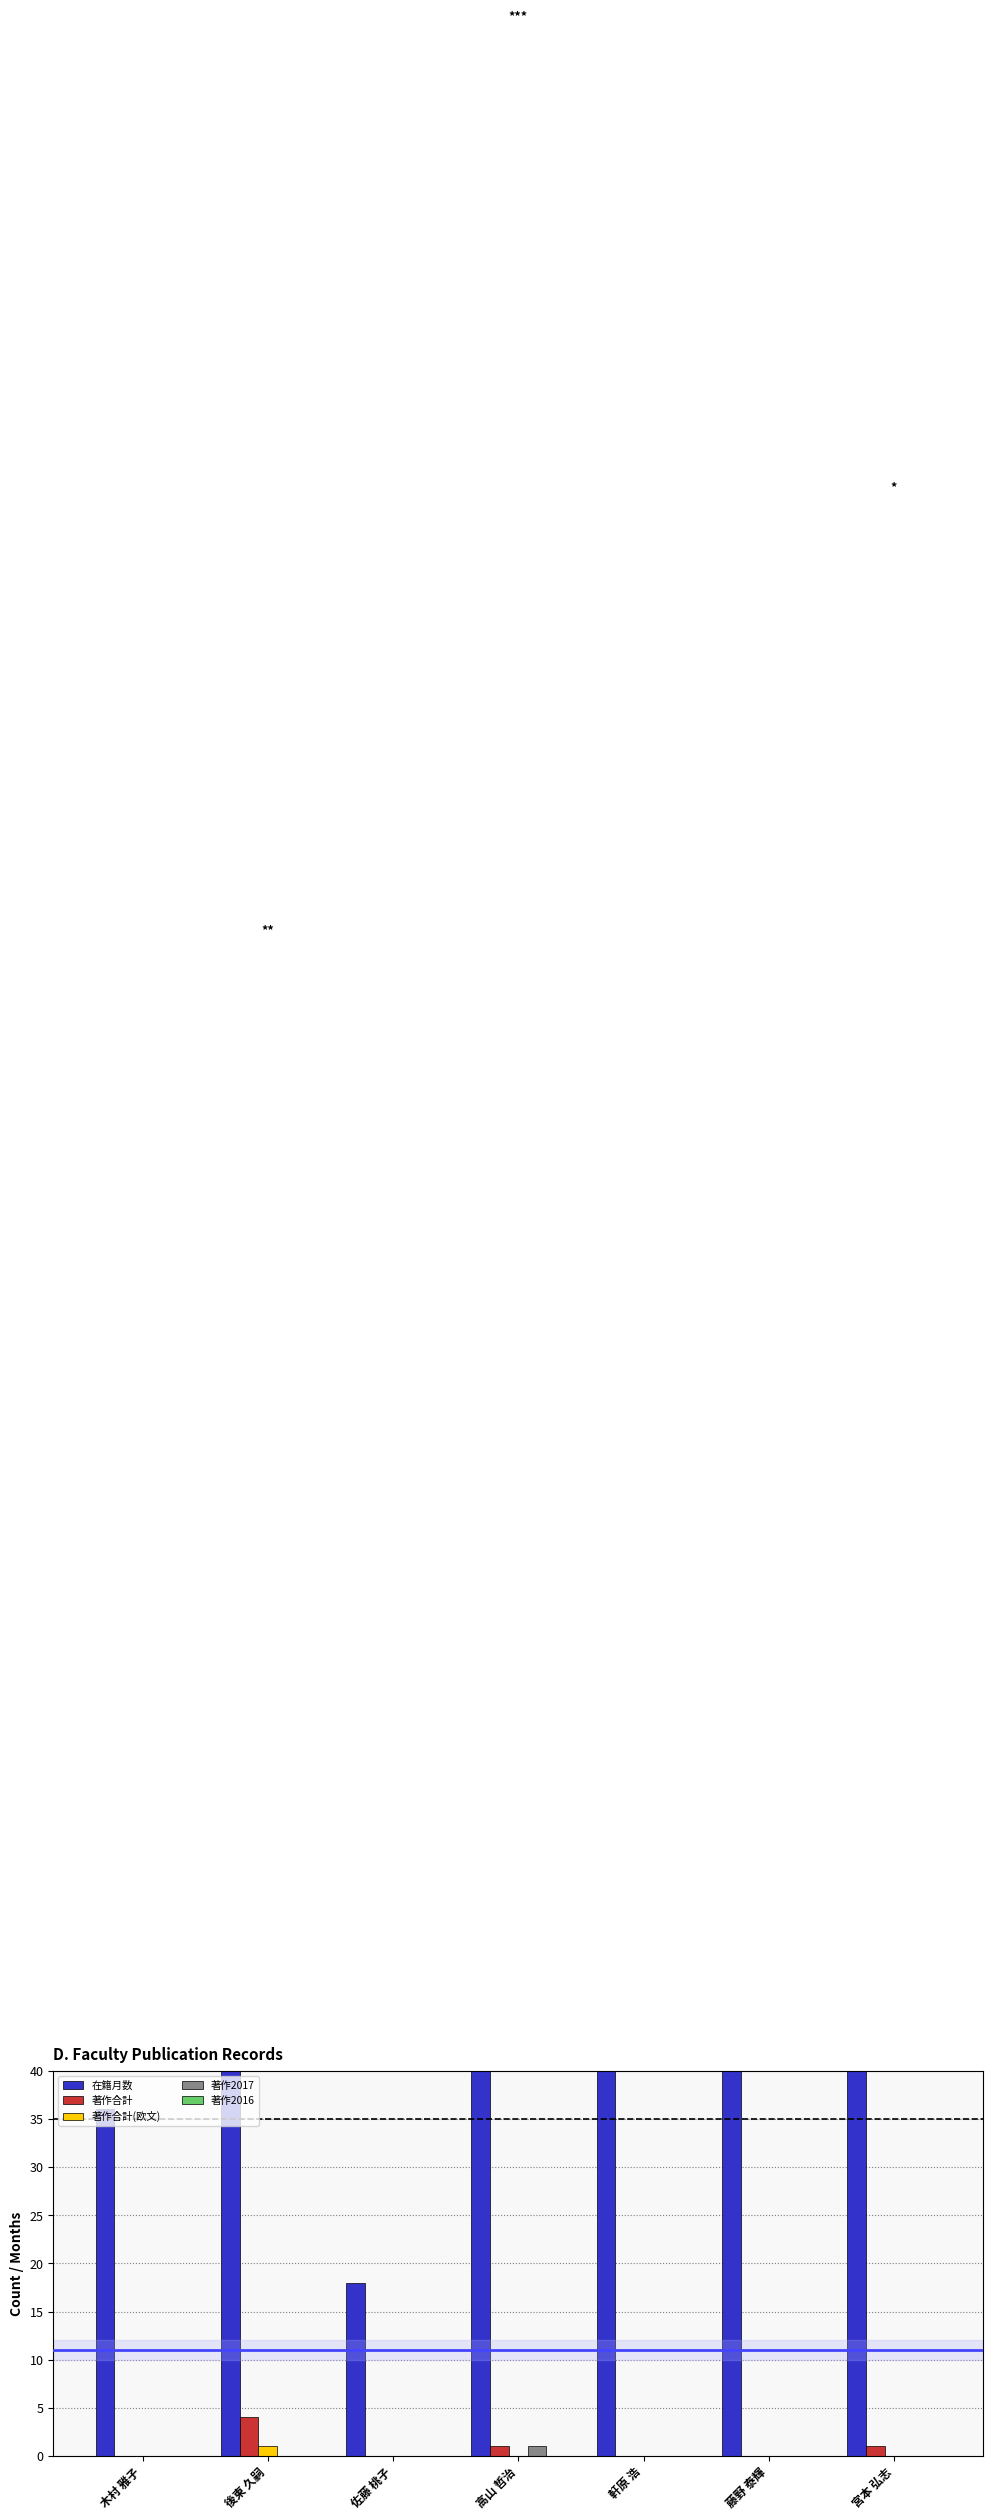

The value of 著作2016 at 藤野 泰輝 is 0. True or false?

True